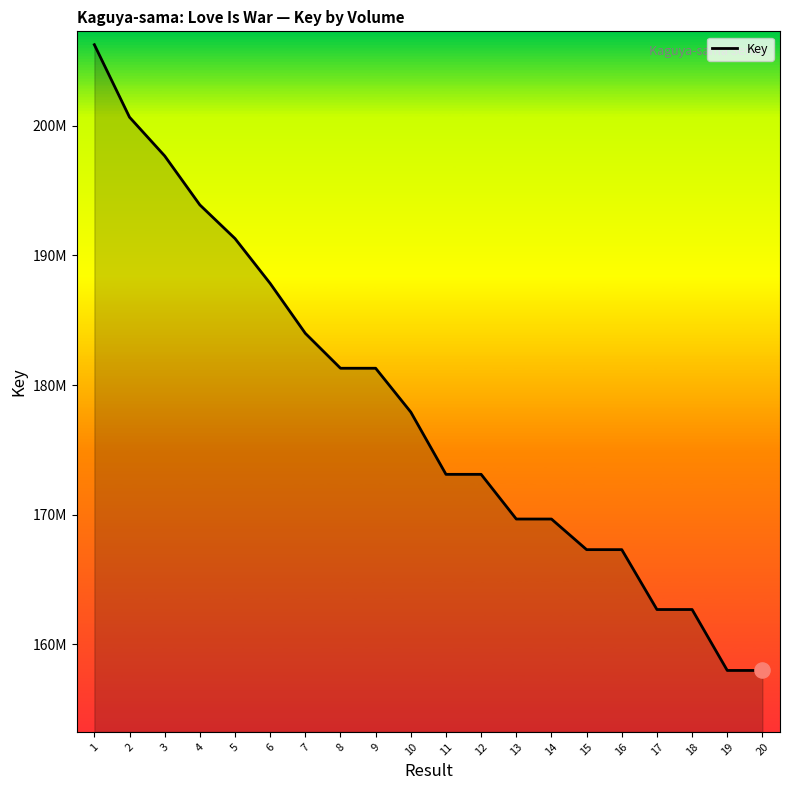

Approximately how many times larger is the value at 16 compared to 1?

0.8